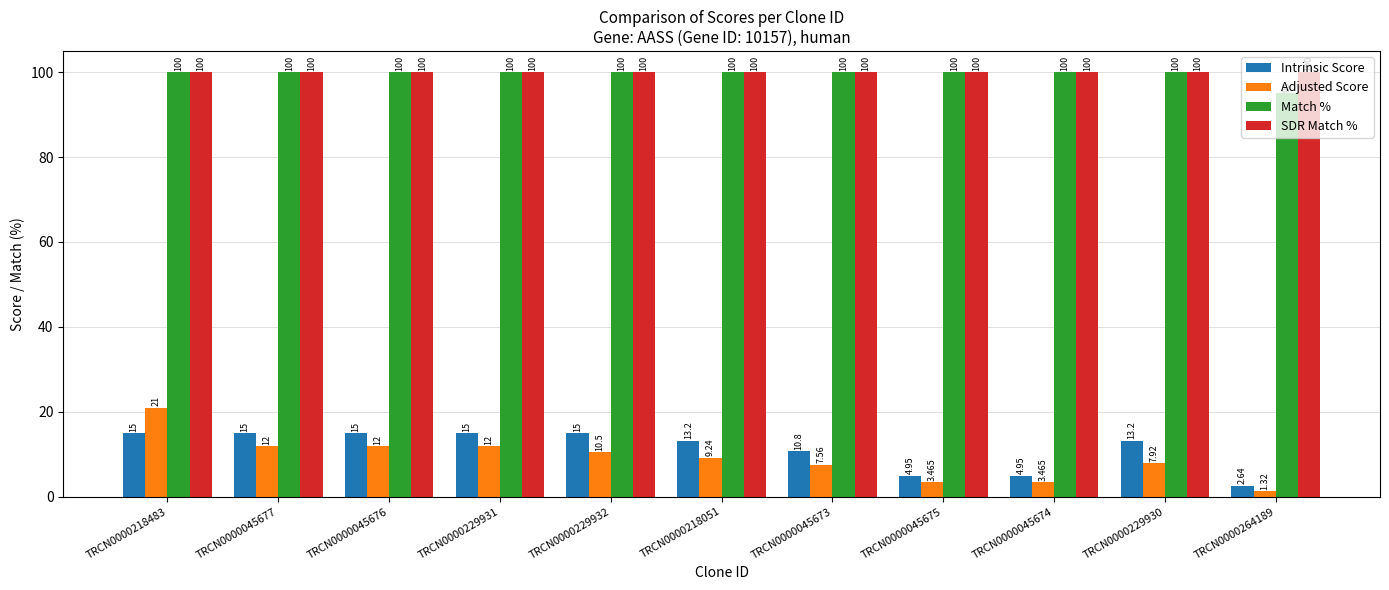

Which series has the largest total across all categories?

SDR Match %